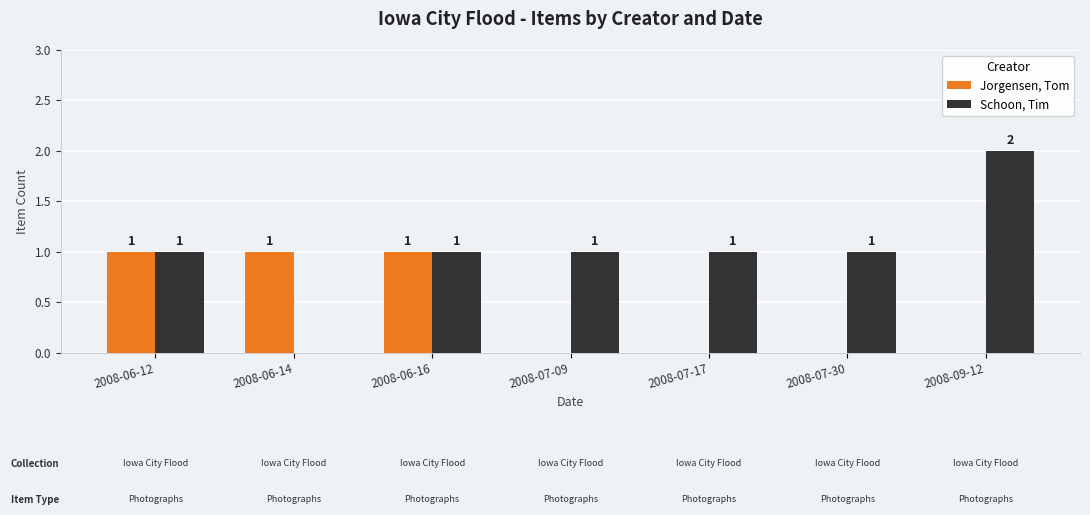

What is the spread (max minus min) of values at 2008-07-17?

1